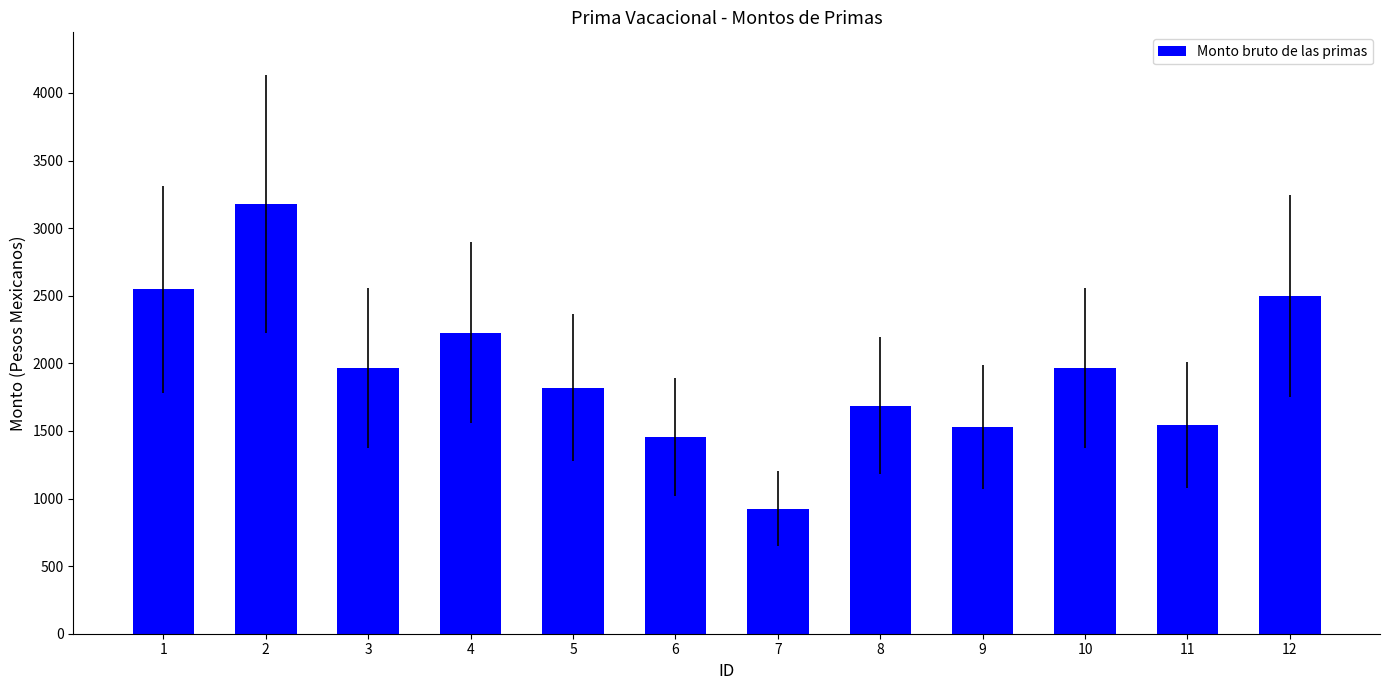

What is the value of the 7th bar from the left?

924.1